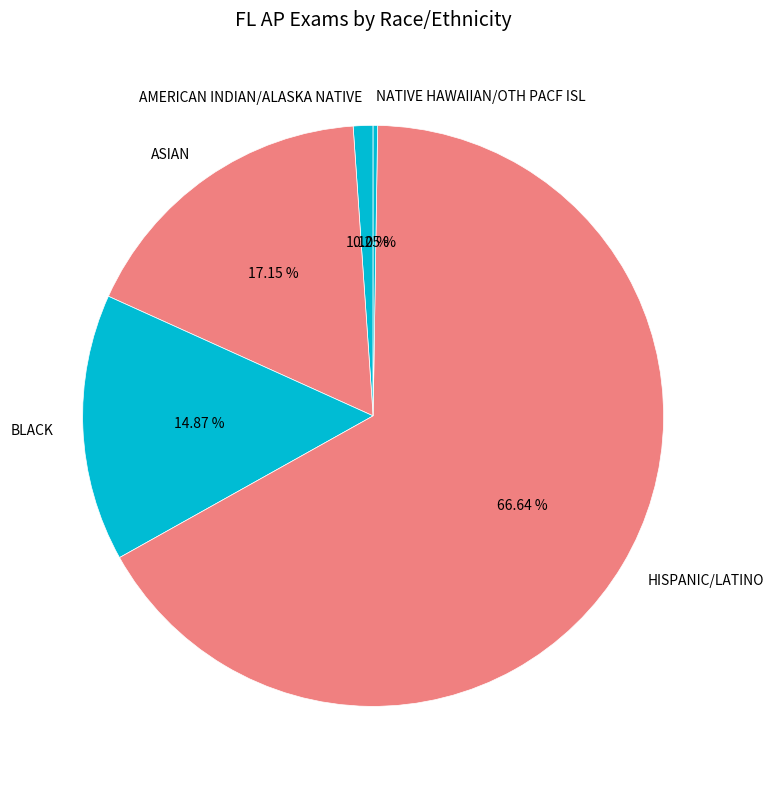

To the nearest percent, what percentage of the pie is HISPANIC/LATINO?

67%